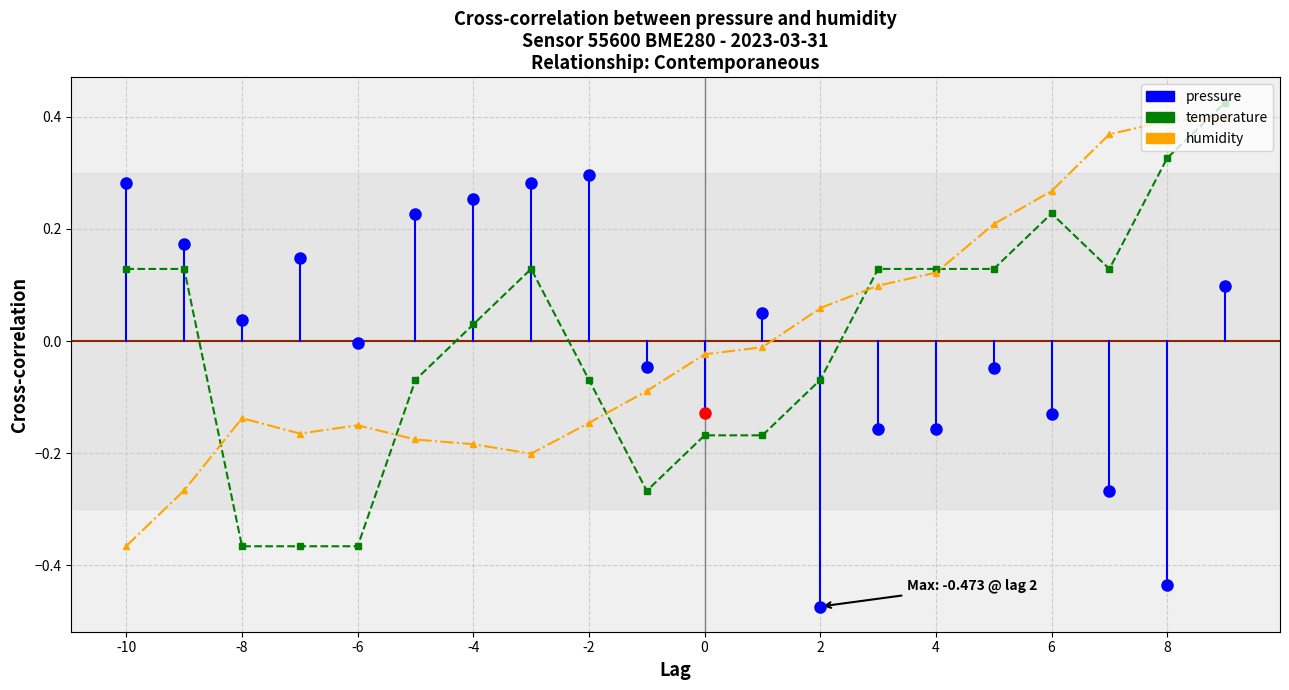

How many data points in humidity are above 0?

8